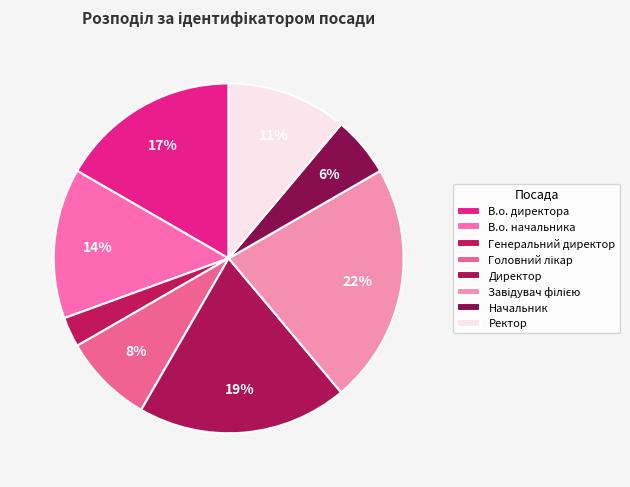

Approximately how many times larger is the value at В.о. начальника compared to Ректор?

1.2